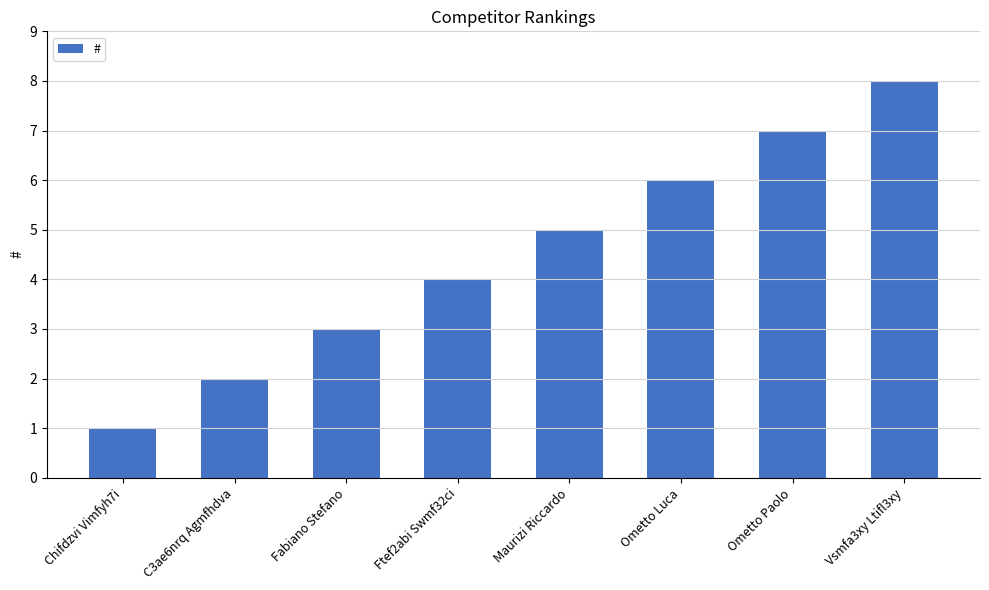

What is the minimum value shown in the chart?

1